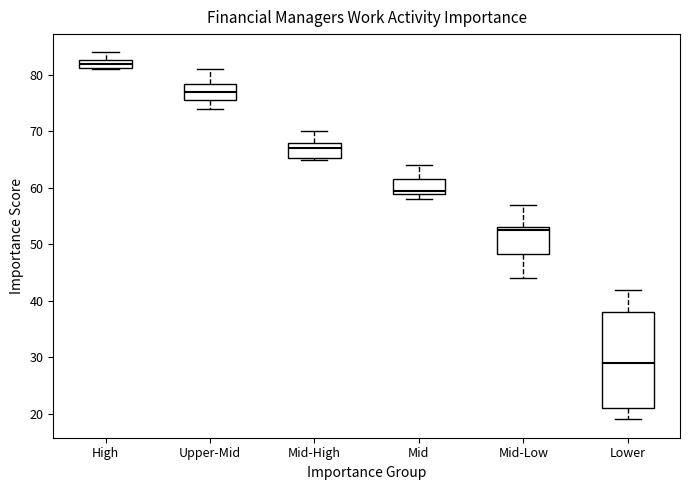

Reading left to right, read every box against the y-axis: the position of its median line, the range the box covers, and the ends of its whiskers. The values are not printed on the chart, so give them approximately, as read against the axis.

High: median 82, box 81 to 83, whiskers 81 to 84
Upper-Mid: median 77, box 76 to 79, whiskers 74 to 81
Mid-High: median 67, box 65 to 68, whiskers 65 to 70
Mid: median 60, box 59 to 62, whiskers 58 to 64
Mid-Low: median 53 (just below the box's upper edge), box 48 to 53, whiskers 44 to 57
Lower: median 29, box 21 to 38, whiskers 19 to 42